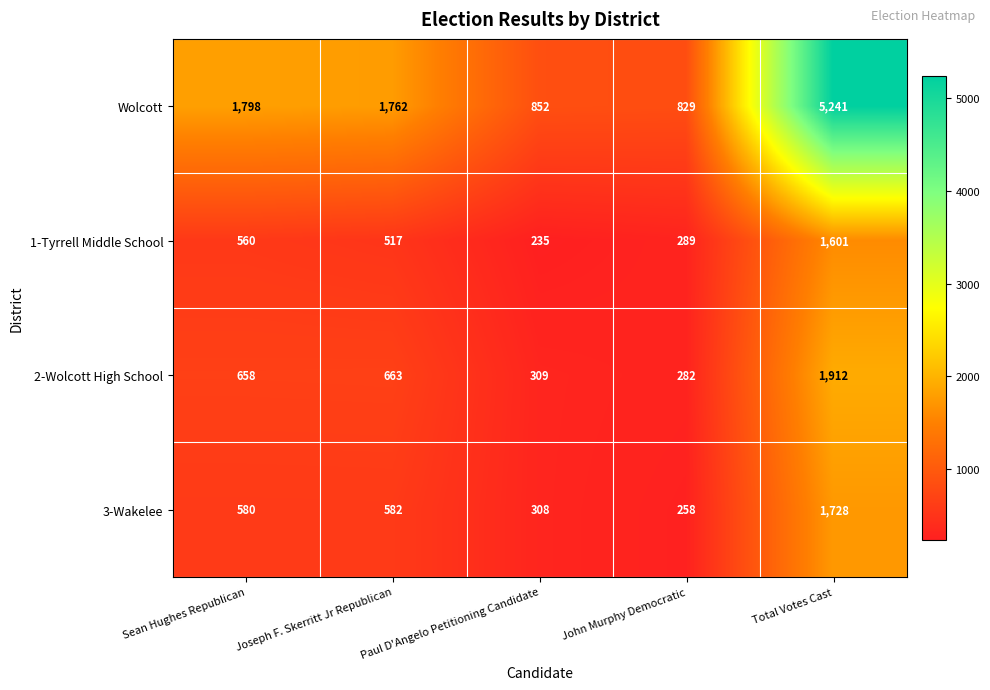

Between John Murphy Democratic and Total Votes Cast, which series saw the biggest shift?

Wolcott